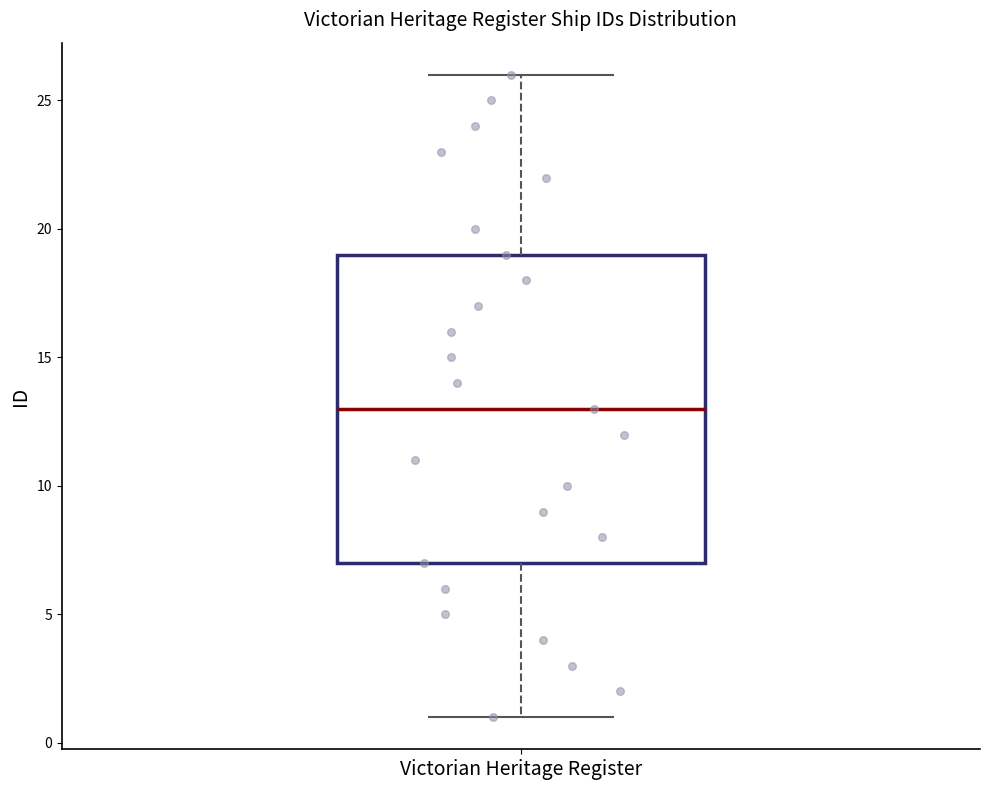

Read this box plot against the y-axis: the position of the median line, the range covered by the box, and the ends of both whiskers. The values are not printed on the chart, so give them approximately, as read against the axis.

median 13, box 7 to 19, whiskers 1 to 26